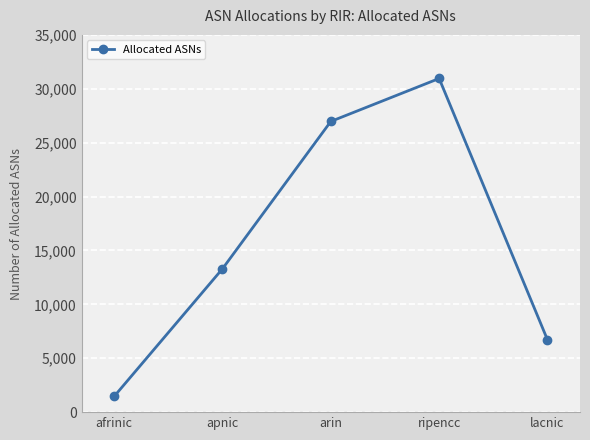

How many series are shown in this chart?

1